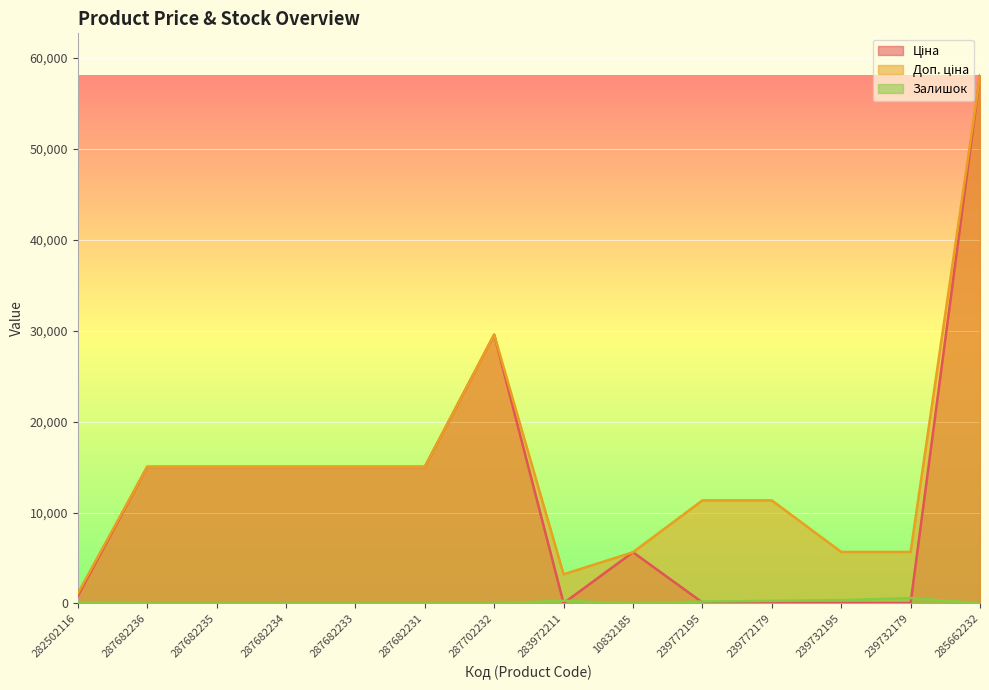

True or false: Залишок has a value of 0.0 at 287682235.

True